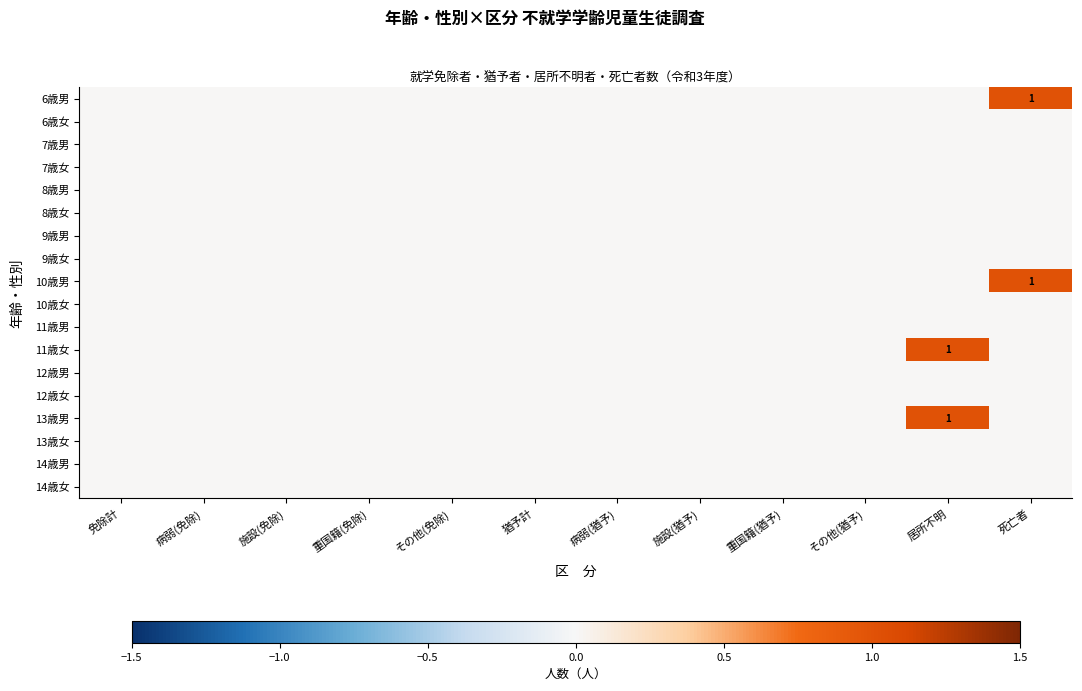

List the series in order of their peak value, highest first.

6歳男, 10歳男, 11歳女, 13歳男, 6歳女, 7歳男, 7歳女, 8歳男, 8歳女, 9歳男, 9歳女, 10歳女, 11歳男, 12歳男, 12歳女, 13歳女, 14歳男, 14歳女